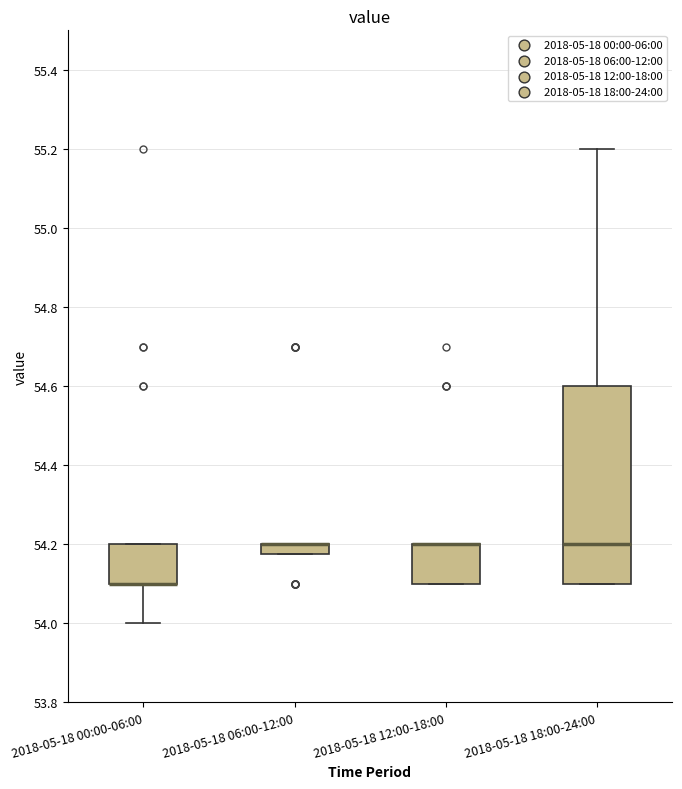

Comparing the boxes themselves (not the whiskers), which one is the tallest?

2018-05-18 18:00-24:00